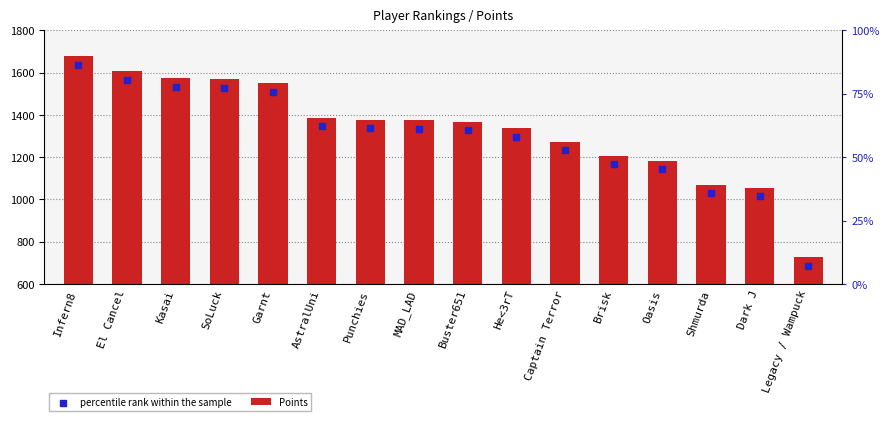

Which series reaches the minimum Y coordinate?

percentile rank within the sample